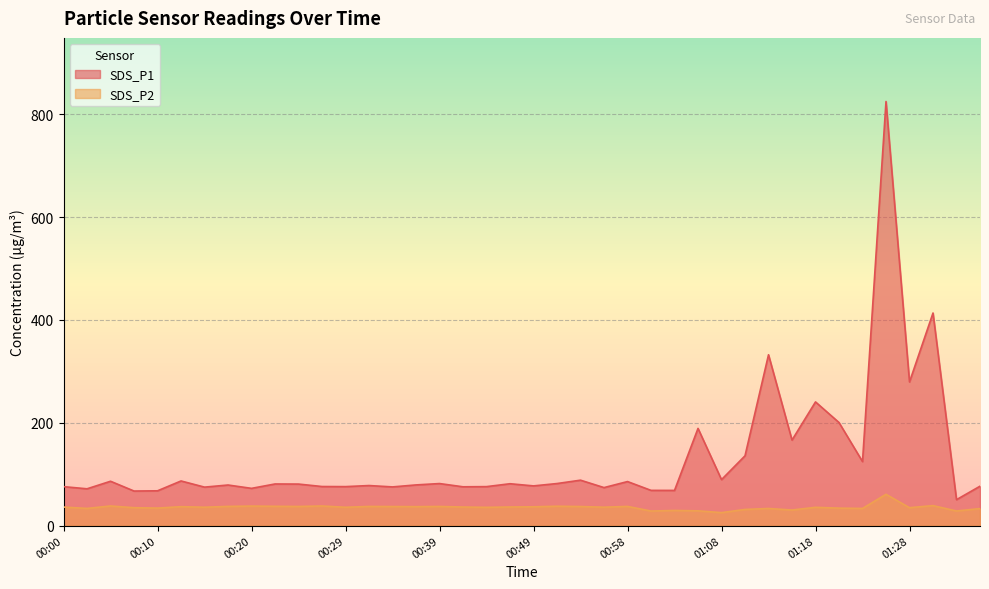

Reading right to left, extract all data points from this chart.

SDS_P1: 76.5	50.3	413.4	279.2	824.7	124.4	200.3	240.4	166.2	332.1	135.6	89.3	188.9	68.3	68.4	85.5	73.8	88.2	81.7	77.1	81.3	75.7	75.3	81.7	79.0	75.1	77.8	75.7	75.9	80.7	80.8	72.3	78.8	74.7	86.7	67.5	67.1	86.1	71.5	75.7
SDS_P2: 33.0	28.3	38.8	34.7	60.8	33.2	33.9	35.5	30.2	33.2	31.3	25.1	28.6	29.3	28.2	37.2	35.7	37.0	37.6	36.5	36.1	35.4	36.0	37.1	36.8	37.0	37.1	35.5	38.0	37.1	37.4	37.9	37.2	35.6	36.7	33.9	34.7	38.0	33.3	36.0